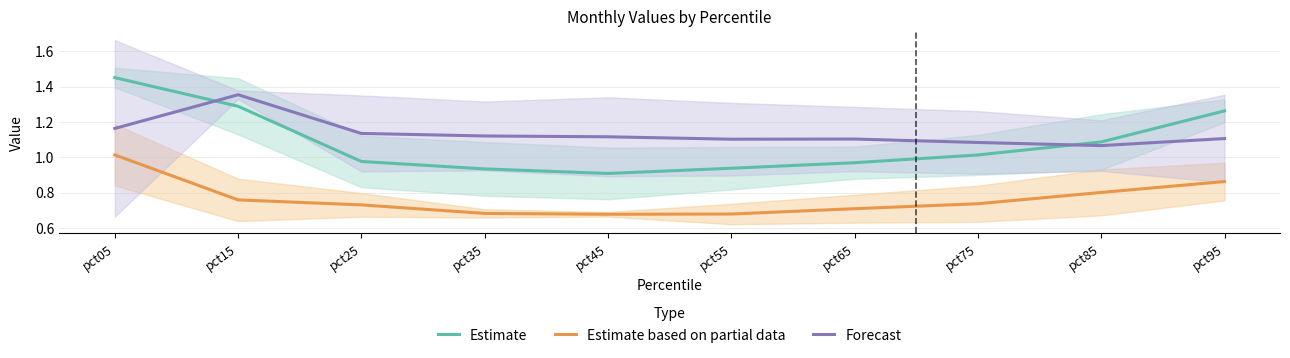

The value of Estimate based on partial data at pct55 is 0.7. True or false?

True